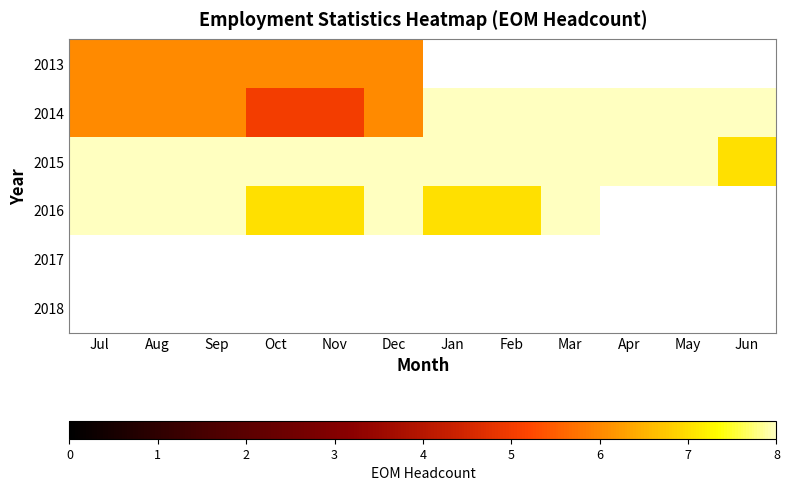

Read the 2015 value at Jul.

8.0